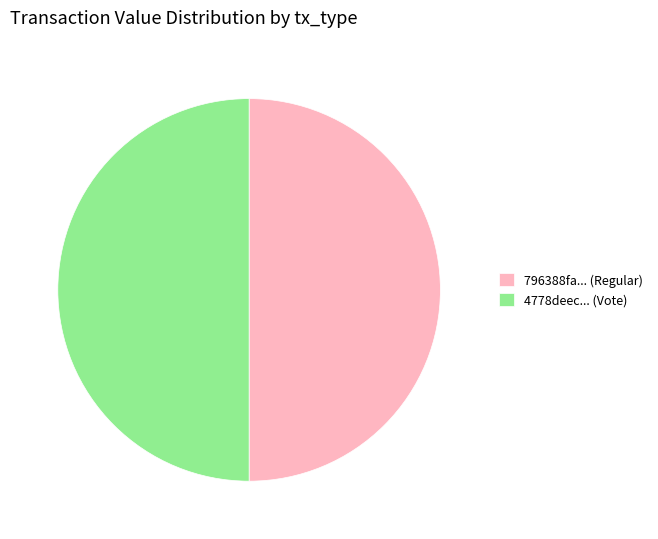

Count the number of slices in the pie.

2